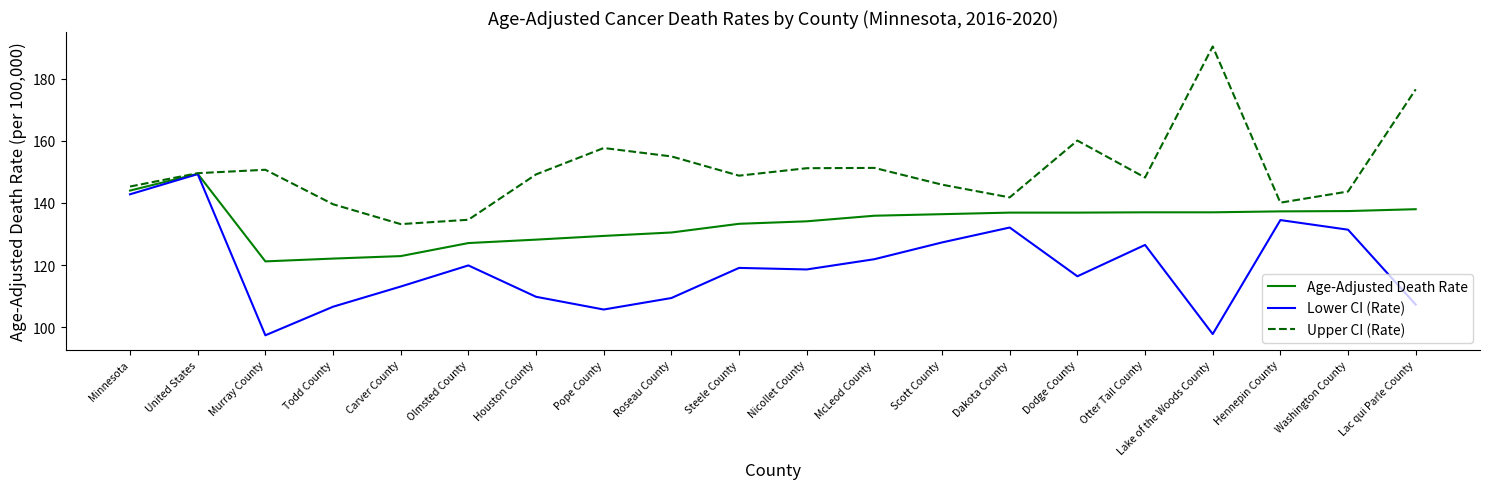

What is the difference between the Upper CI (Rate) values at McLeod County and Carver County?

18.1